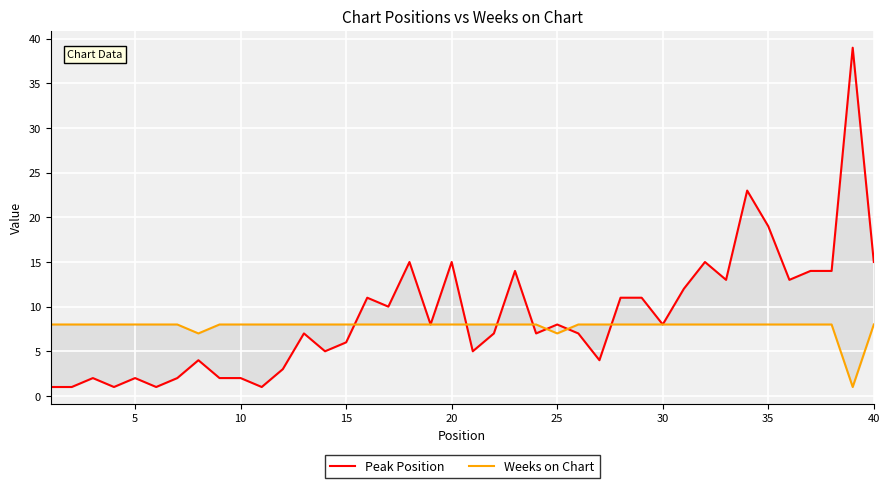

What is the difference between the maximum and minimum values in the Weeks on Chart series?

7